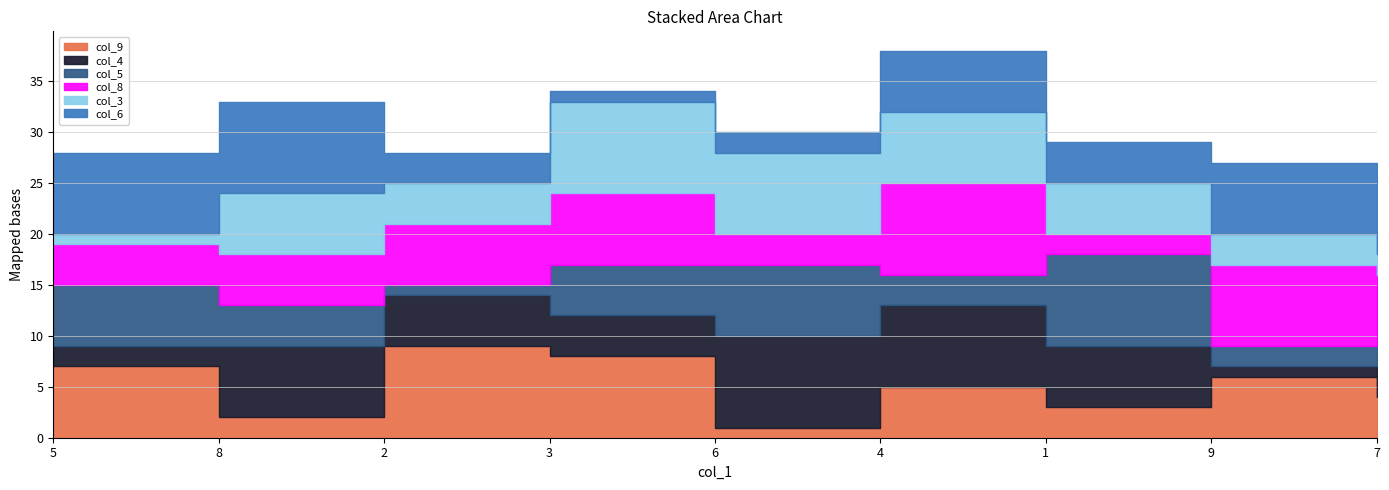

What is the sum of all col_6 values?

45